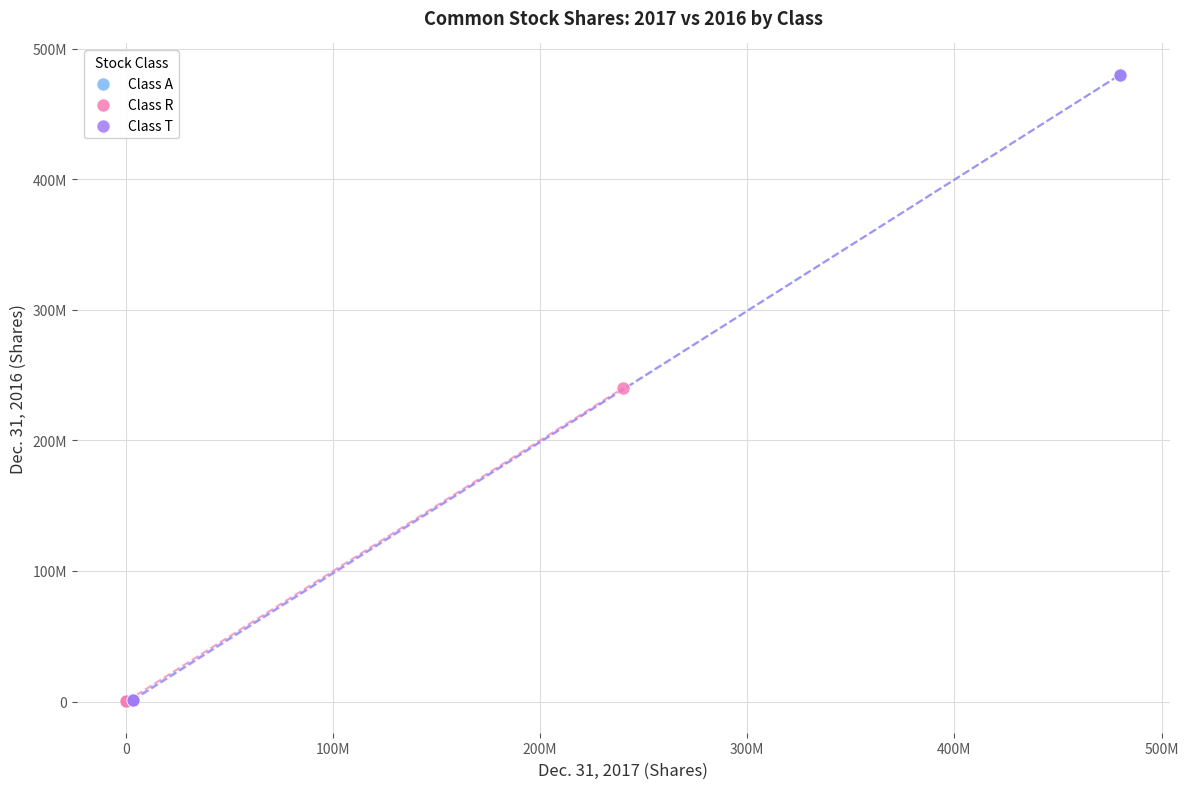

What are all the series names shown in the legend?

Class A, Class R, Class T